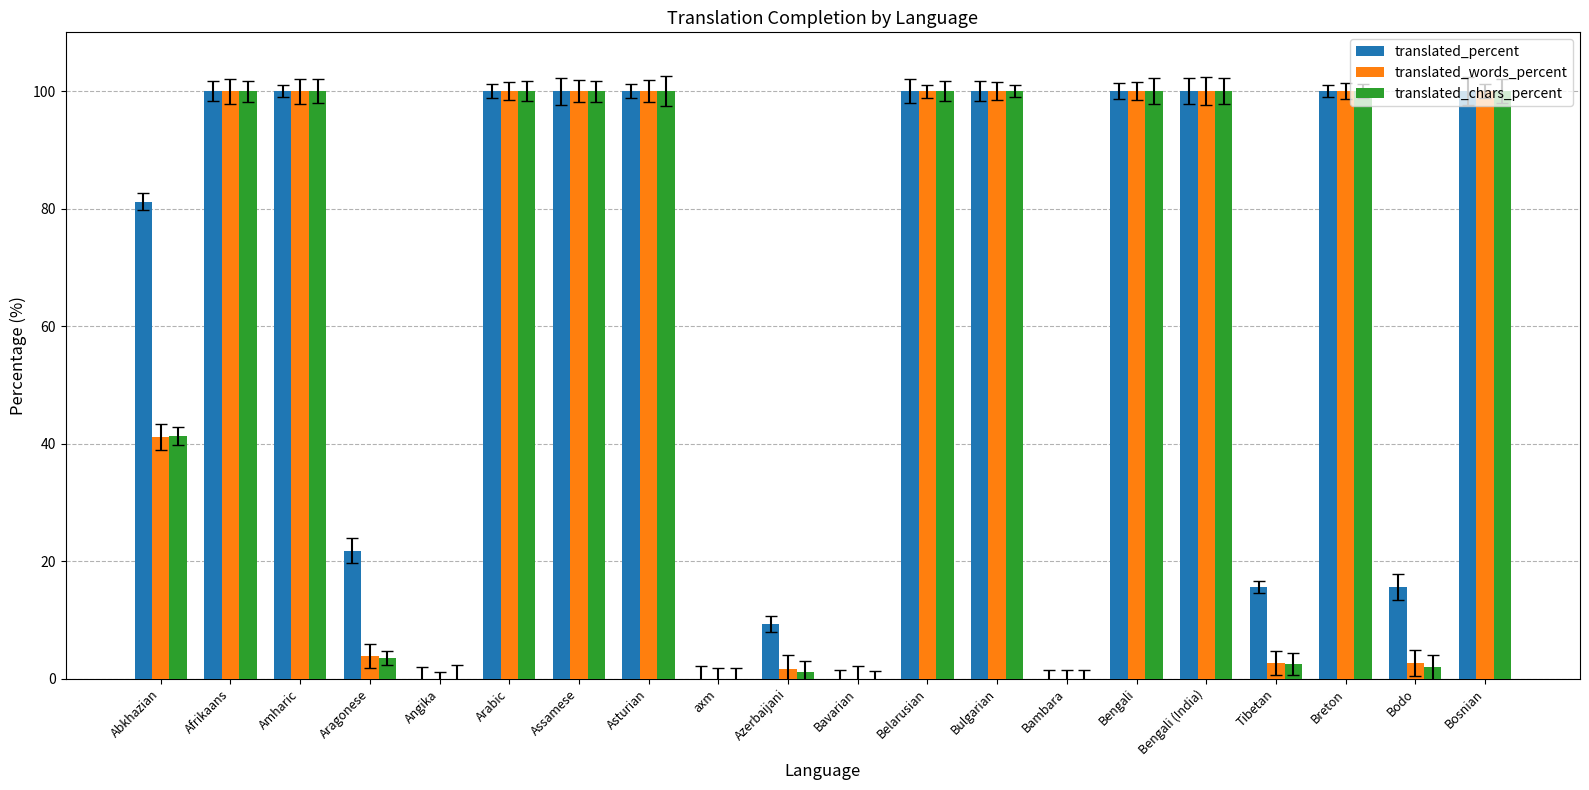

Is the value of translated_words_percent at Bavarian greater than the value of translated_percent at Breton?

No